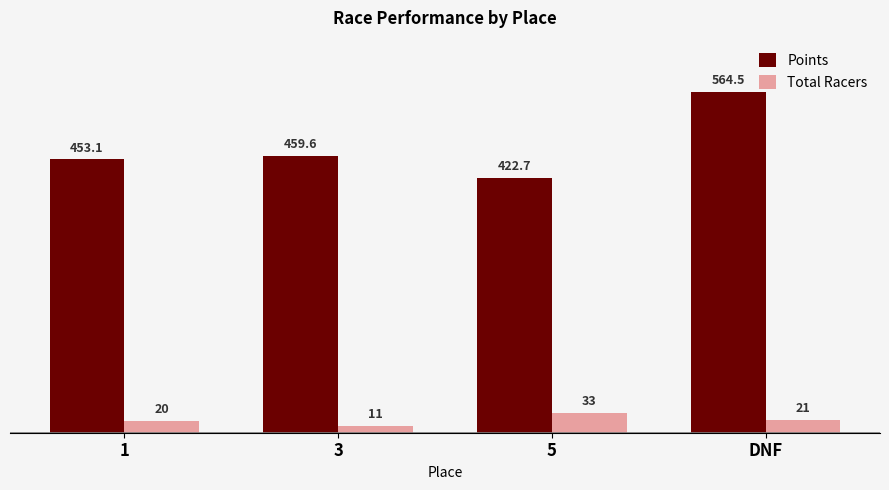

Are the bars horizontal?

No